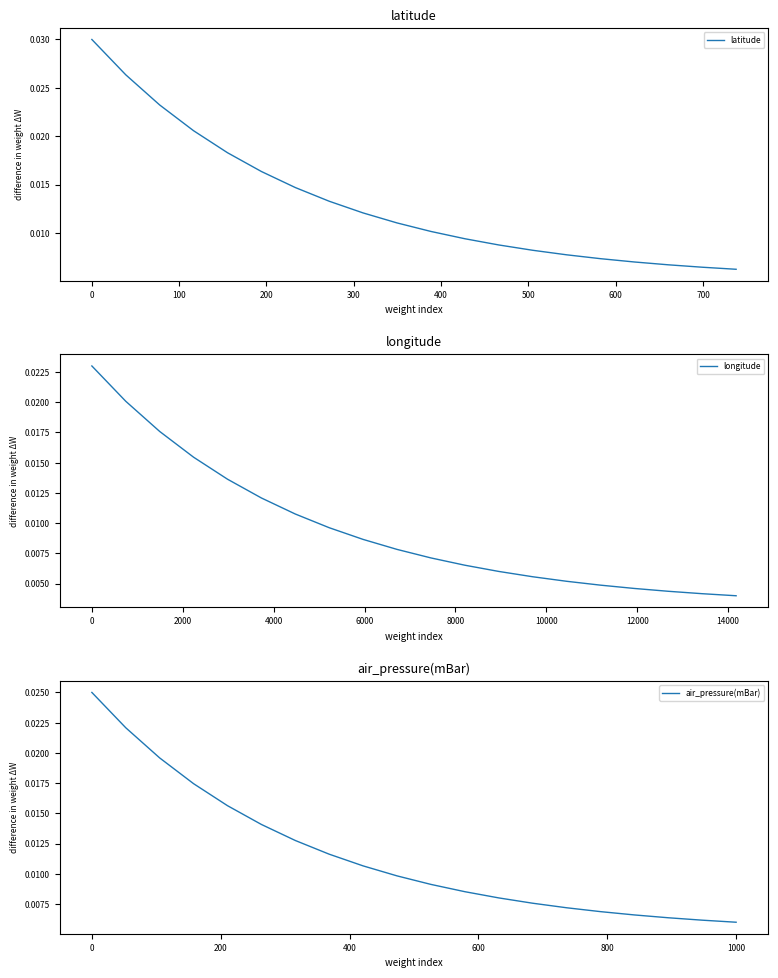

True or false: latitude and longitude intersect in this chart.

False